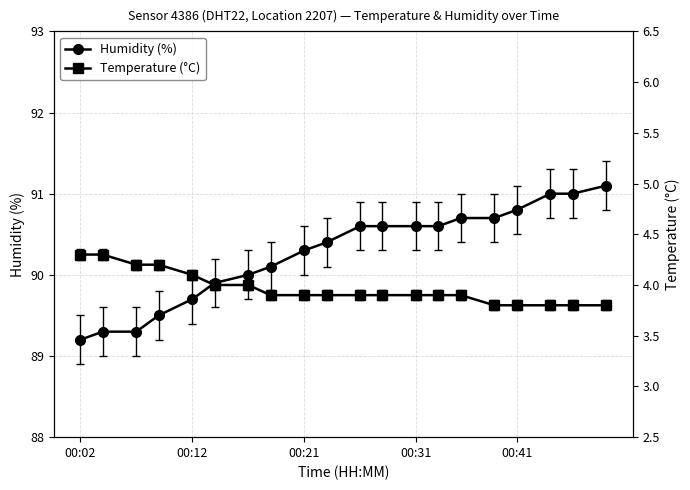

Does the chart have visible grid lines?

Yes